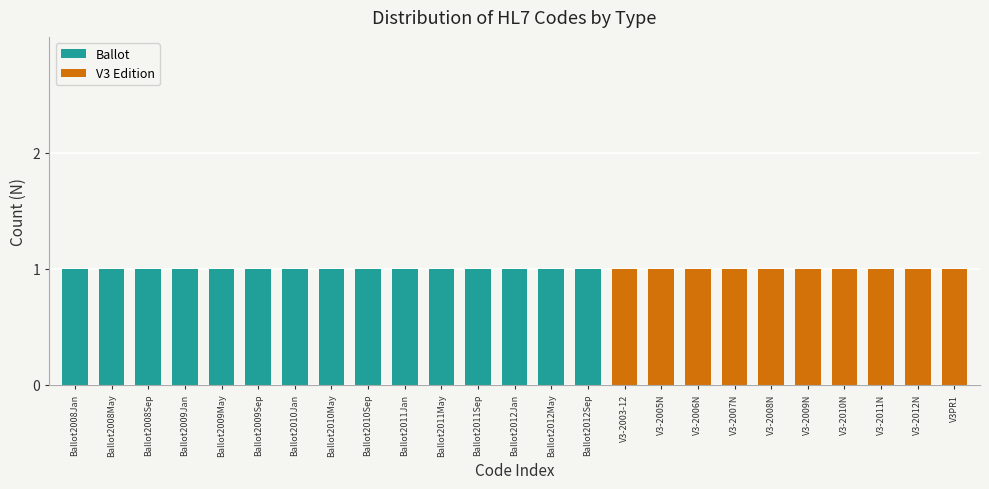

The Ballot series shows 0 at V3-2005N. True or false?

True